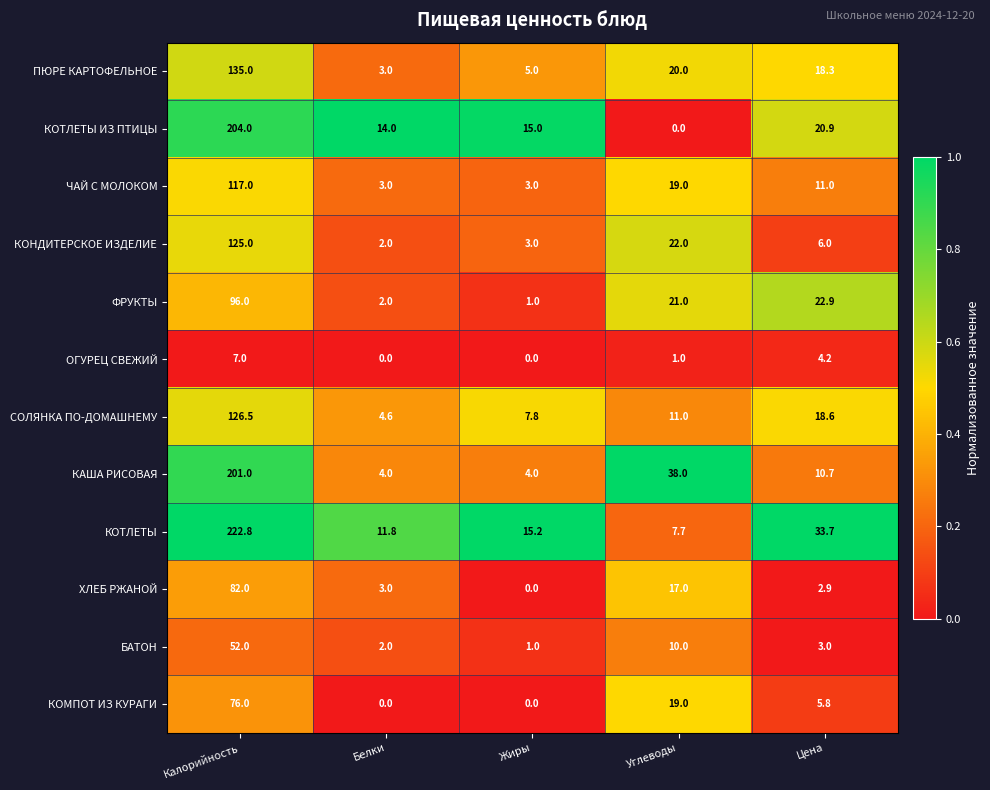

Count the number of categories in the chart.

5